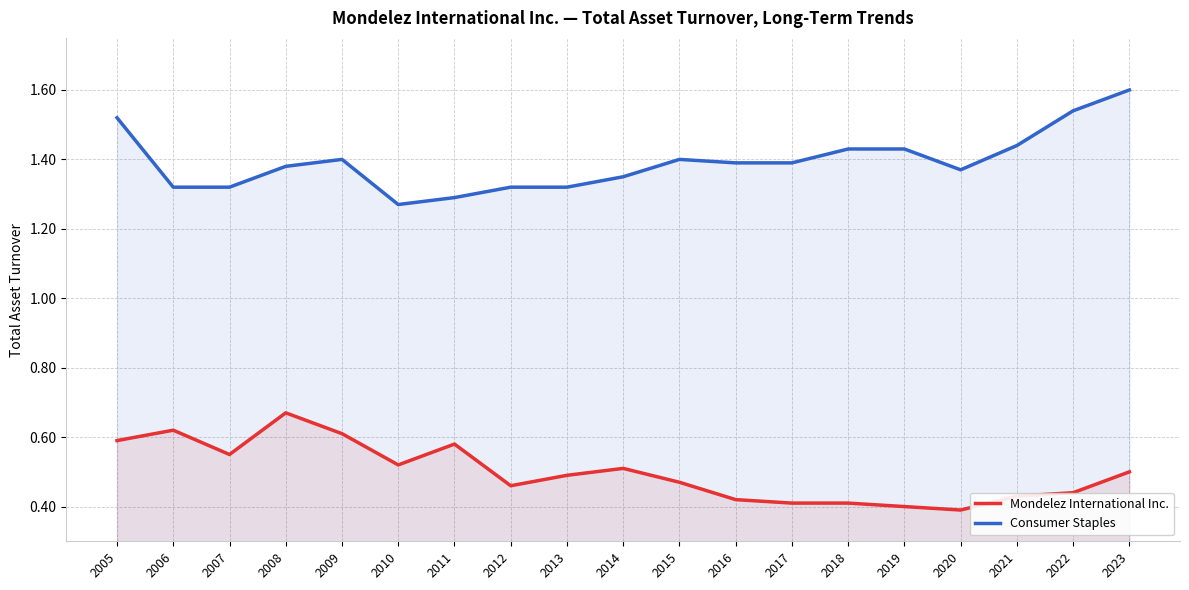

What is the minimum value shown in the chart?

0.4